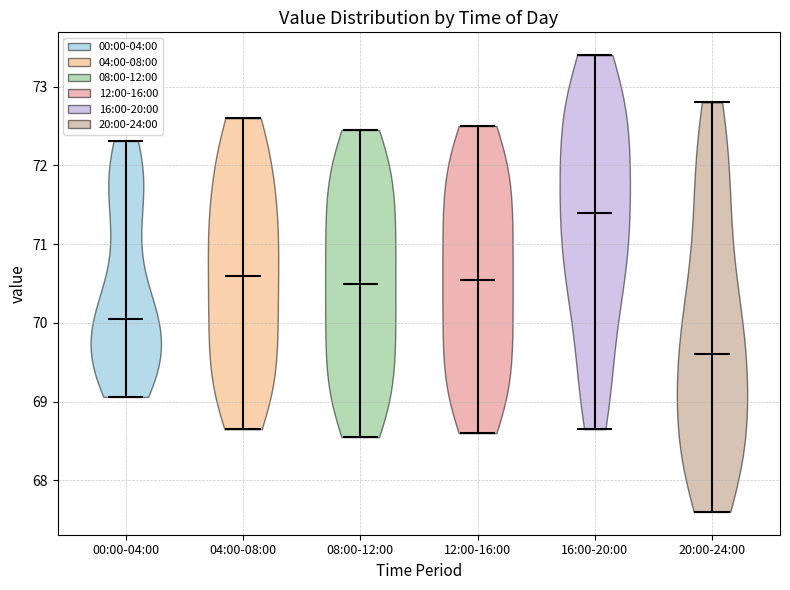

Reading left to right, read every violin against the y-axis: where its median line is, and the lowest and highest points it reaches. The values are not printed on the chart, so give them approximately, as read against the axis.

00:00-04:00: median line 70.0, lowest point 69.1, highest point 72.3
04:00-08:00: median line 70.6, lowest point 68.7, highest point 72.6
08:00-12:00: median line 70.5, lowest point 68.6, highest point 72.5
12:00-16:00: median line 70.6, lowest point 68.6, highest point 72.5
16:00-20:00: median line 71.4, lowest point 68.7, highest point 73.4
20:00-24:00: median line 69.6, lowest point 67.6, highest point 72.8